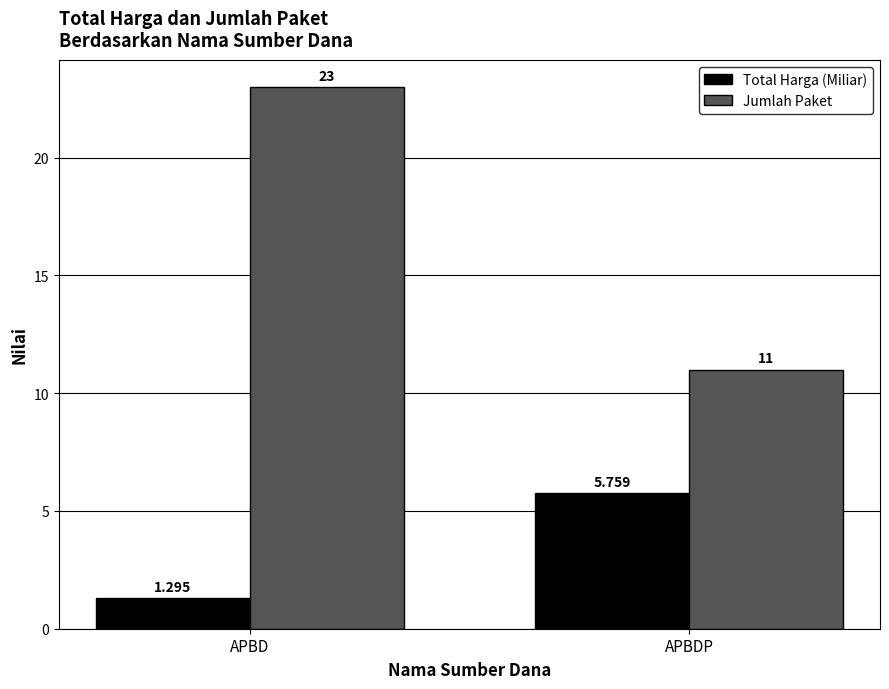

Is the value of Total Harga (Miliar) at APBDP greater than the value of Jumlah Paket at APBDP?

No